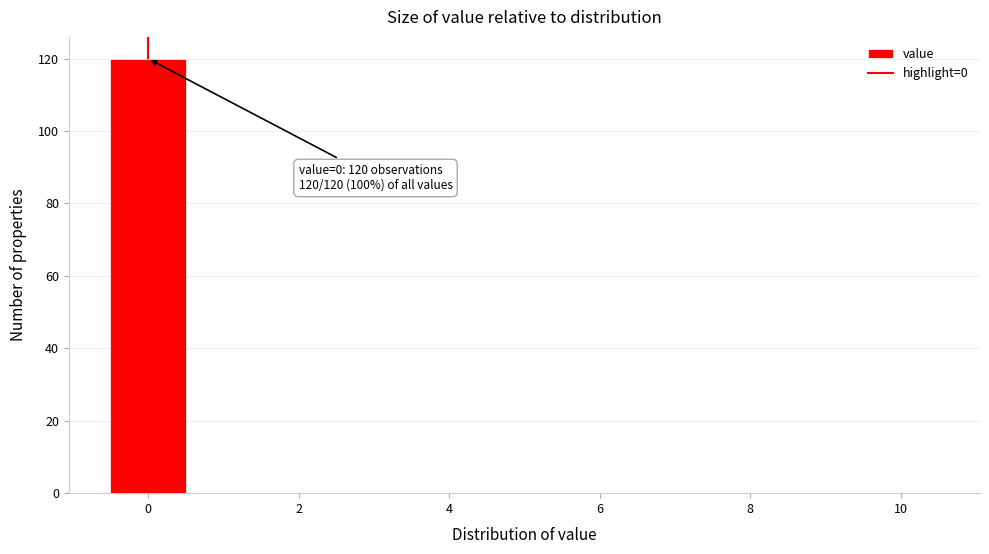

Which range on the x-axis has the tallest bar?

-0.5 to 0.5